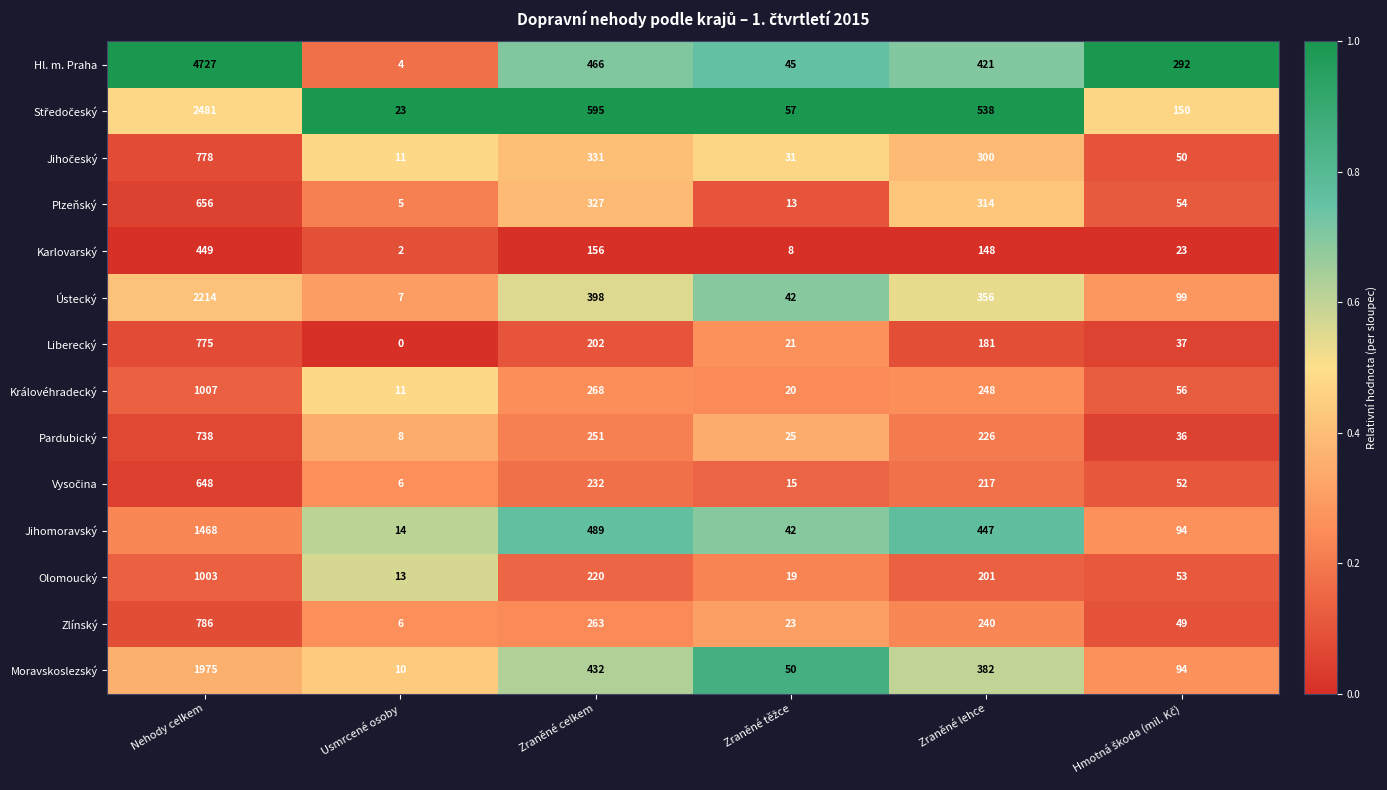

The Karlovarský series shows 449 at Nehody celkem. True or false?

True